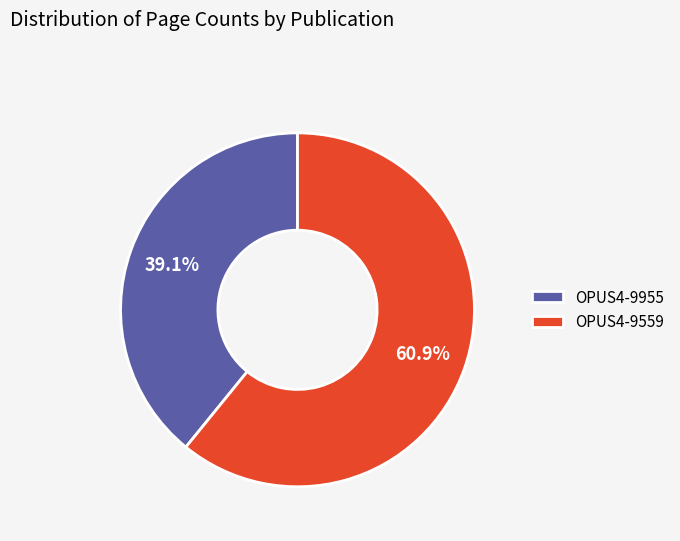

Is it true that OPUS4-9955 is 46% of the pie?

False